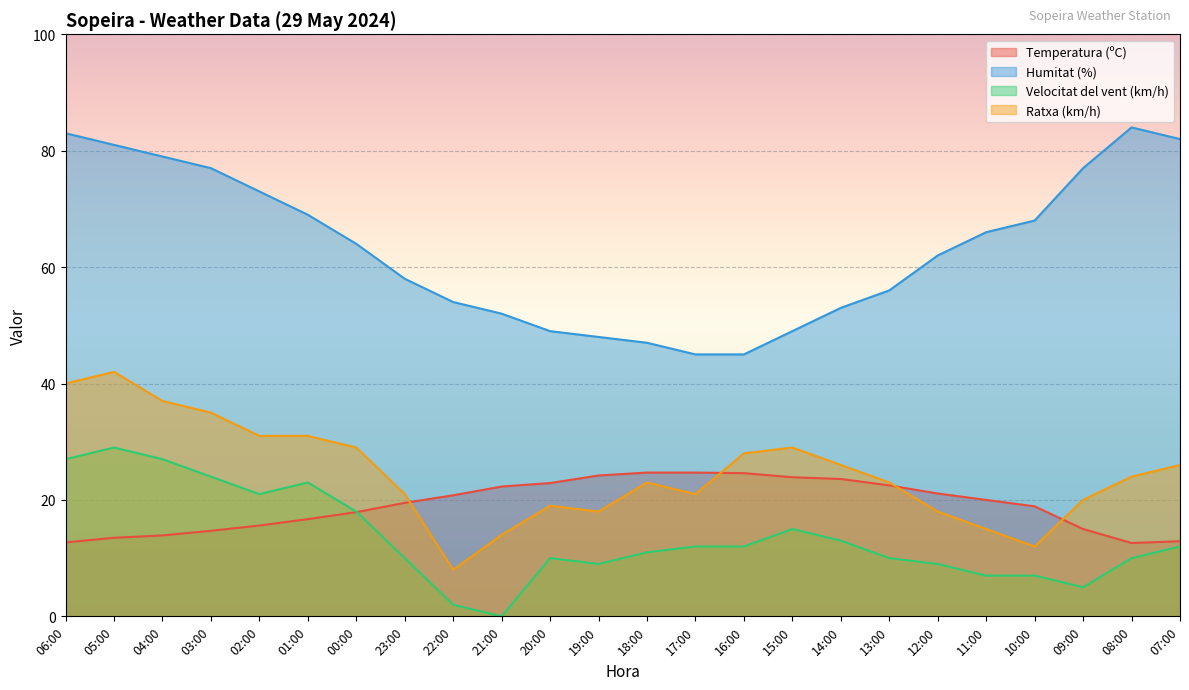

What is the spread (max minus min) of values at 08:00?

74.0